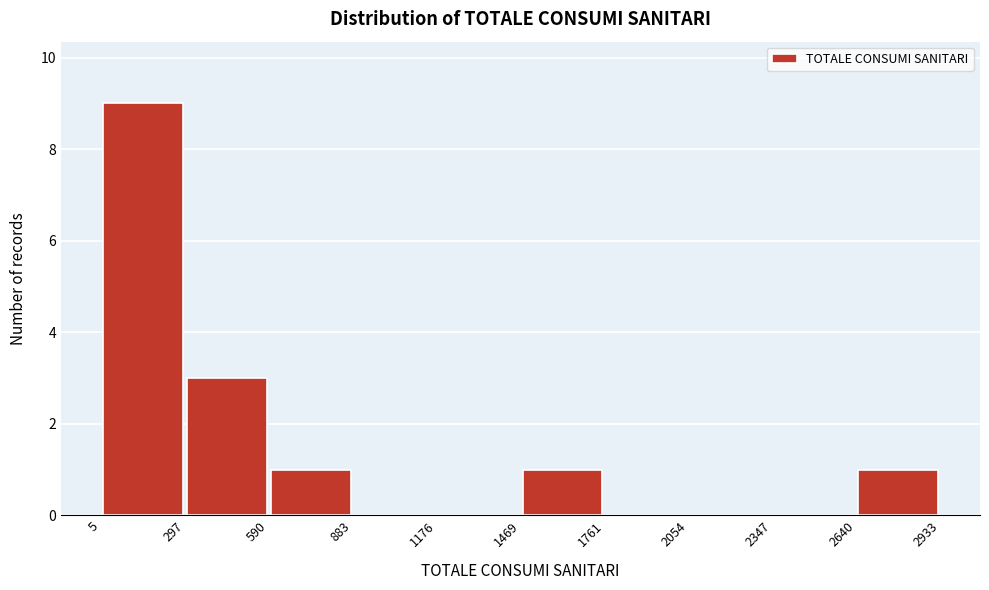

Reading left to right, list every bar in this chart as the range it spans on the x-axis followed by its height. The values are not printed on the chart, so give them approximately, as read against the axis.

5 to 297: 9
297 to 590: 3
590 to 883: 1
883 to 1176: 0
1176 to 1469: 0
1469 to 1761: 1
1761 to 2054: 0
2054 to 2347: 0
2347 to 2640: 0
2640 to 2933: 1